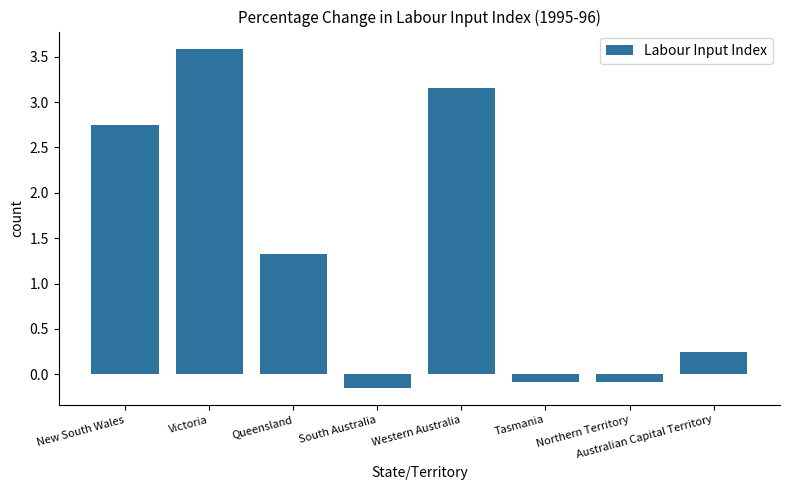

What is the greatest value displayed?

3.6